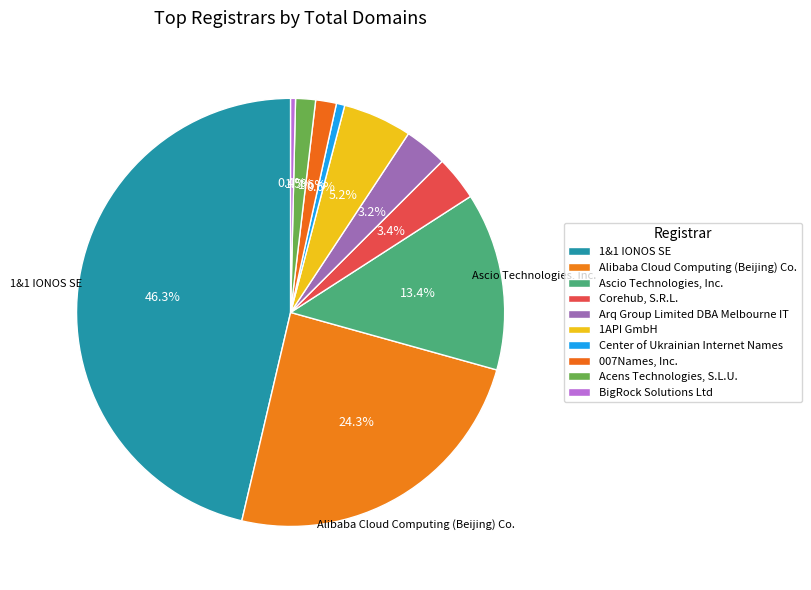

To the nearest percent, what portion does 1&1 IONOS SE represent?

46%